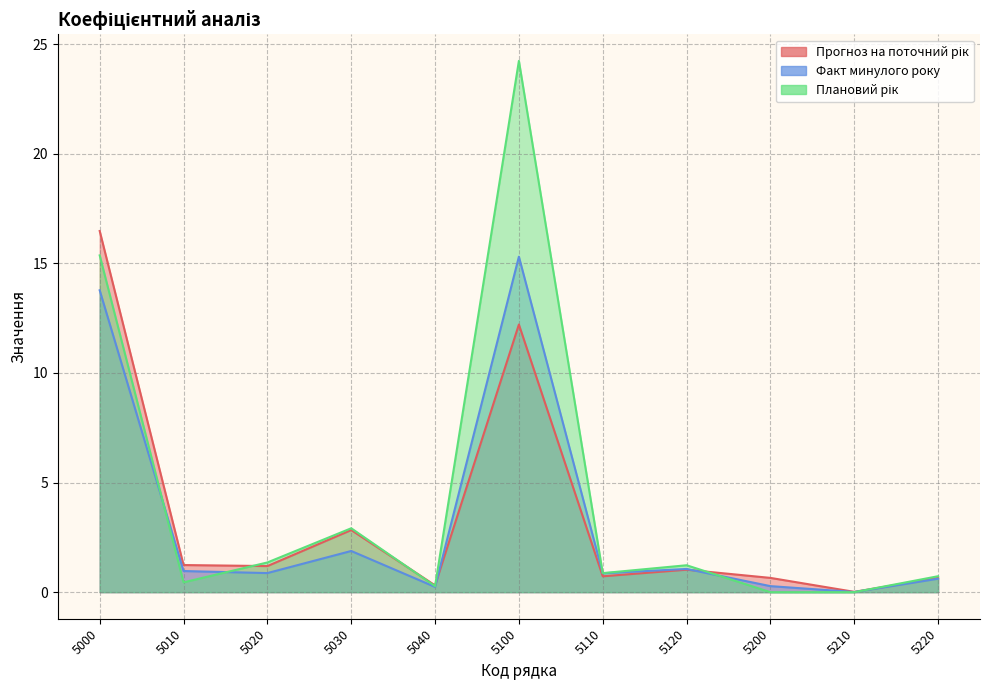

What is the sum of the Прогноз на поточний рік values at 5010 and 5020?

2.4